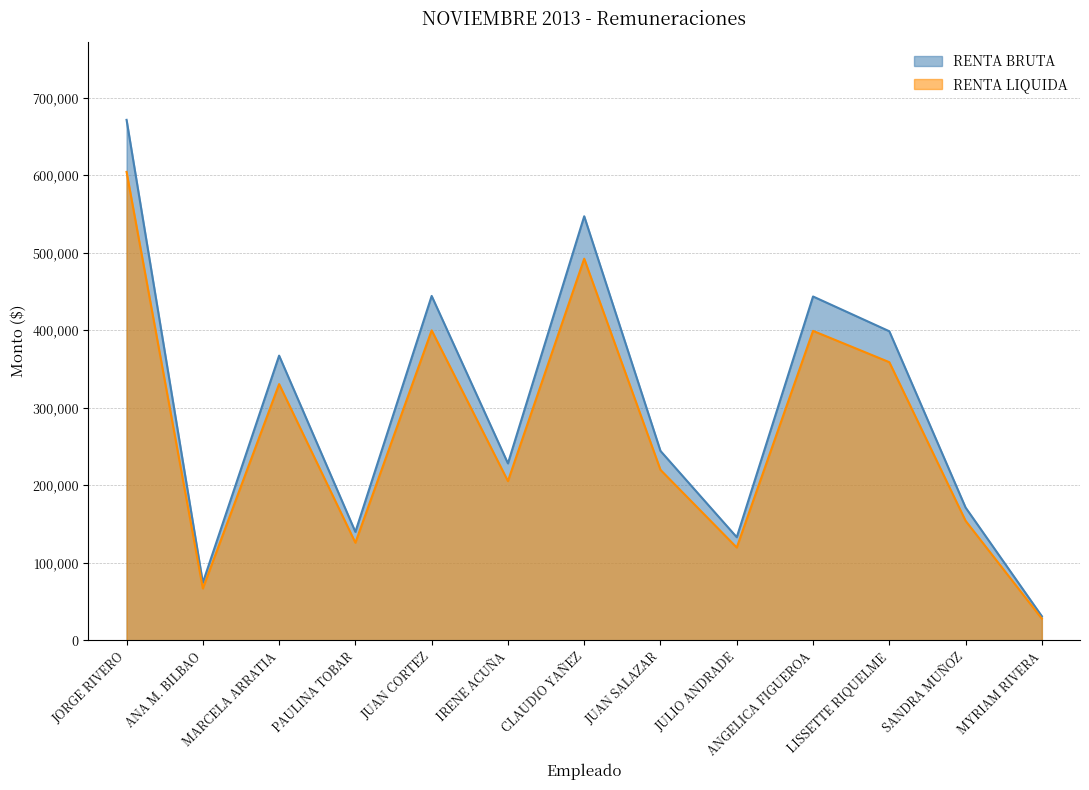

Between CLAUDIO YAÑEZ and LISSETTE RIQUELME, which is larger?

CLAUDIO YAÑEZ